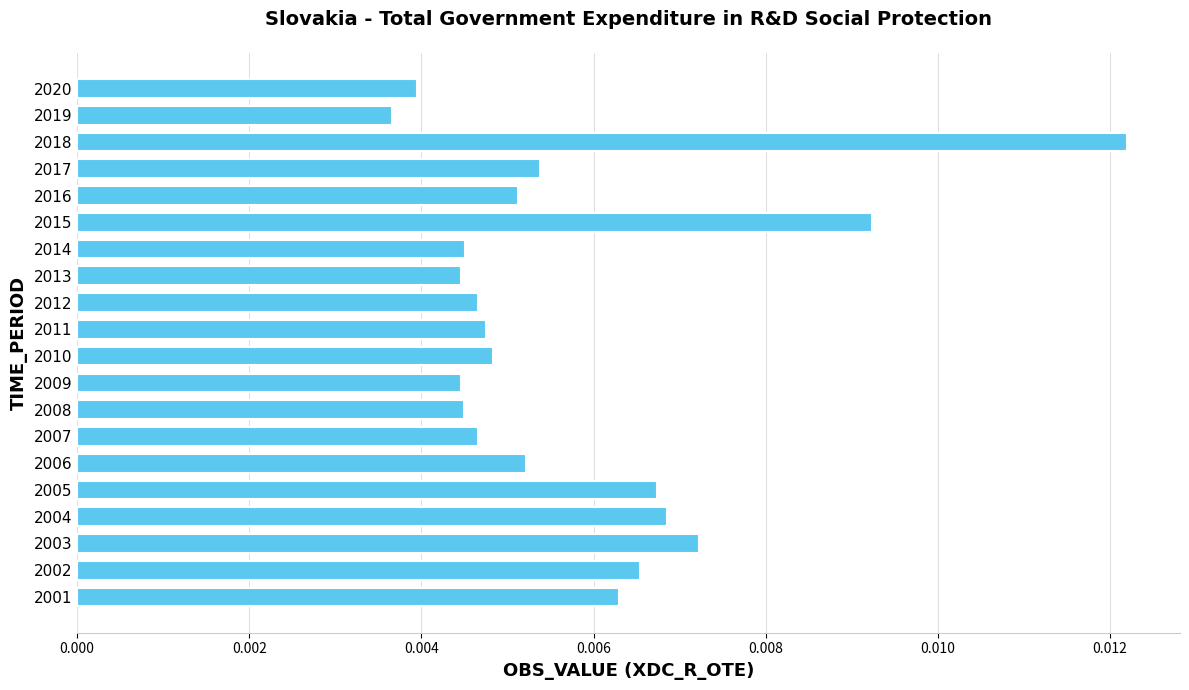

Which label corresponds to the largest value in the chart?

2018